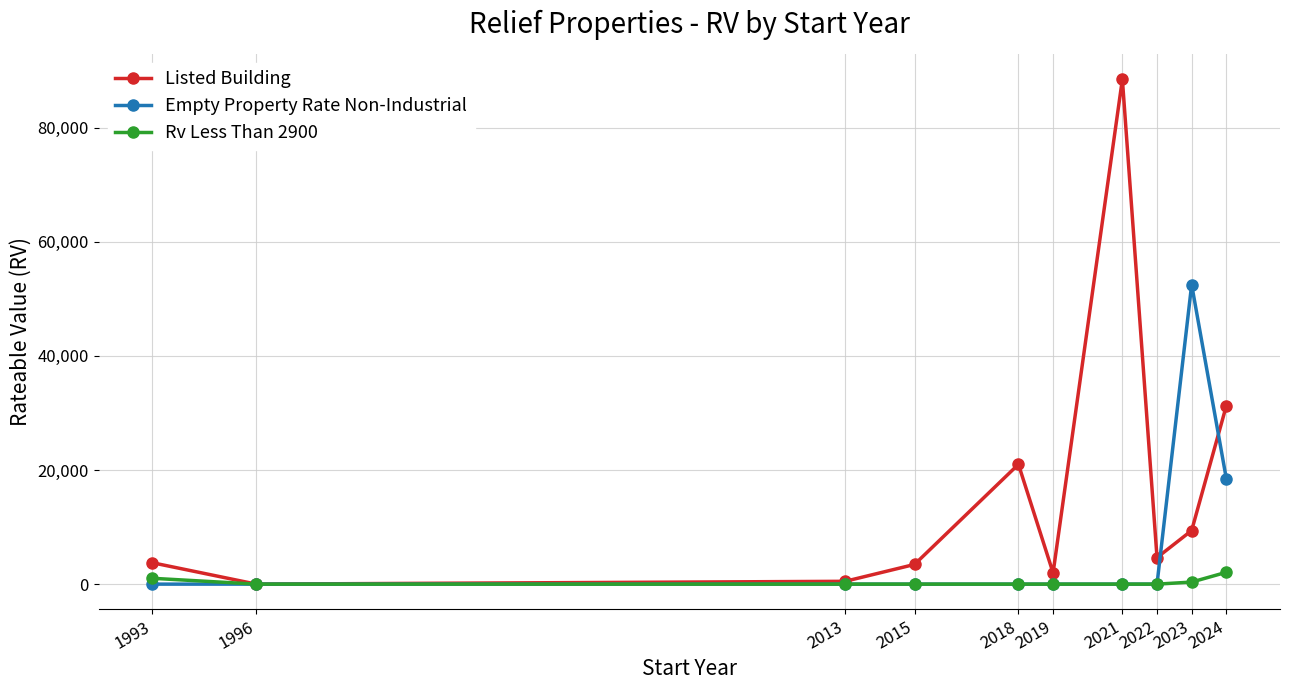

How many categories are shown in the chart?

10